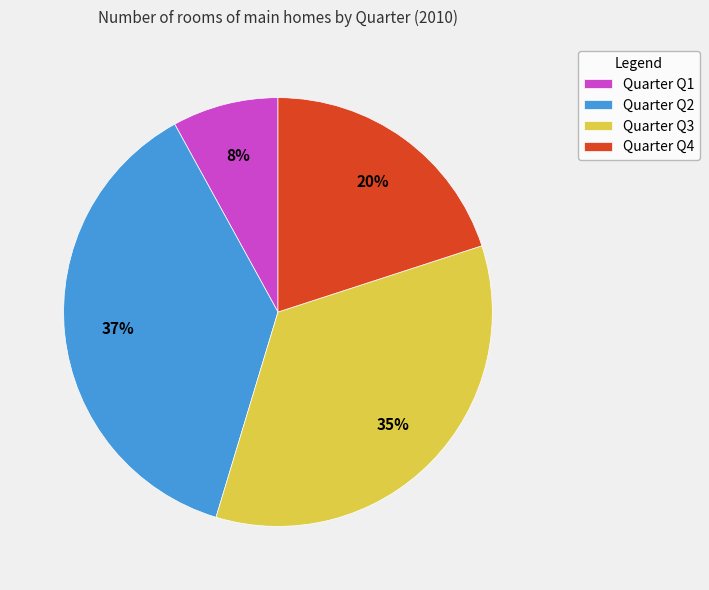

What is the ratio of the value at Quarter Q1 to the value at Quarter Q4?

0.4